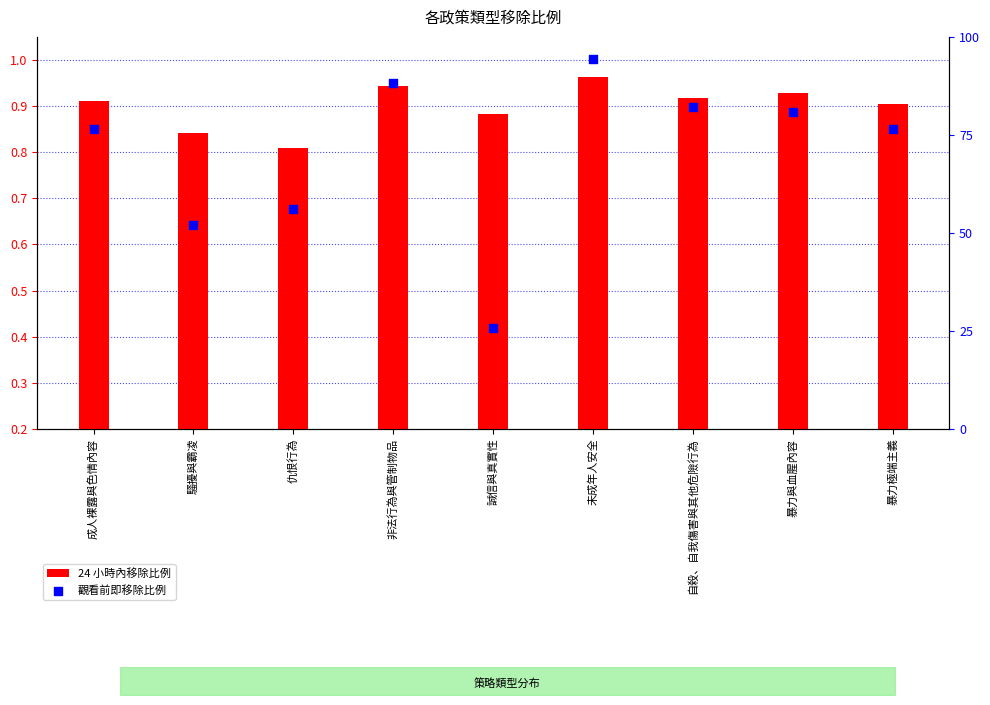

Which series reaches the maximum Y coordinate?

觀看前即移除比例